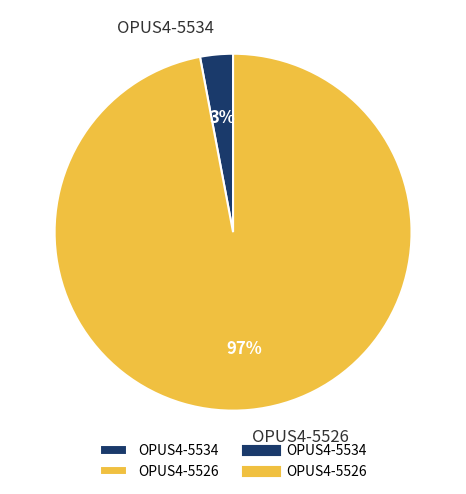

To the nearest percent, what is the average slice percentage?

50%